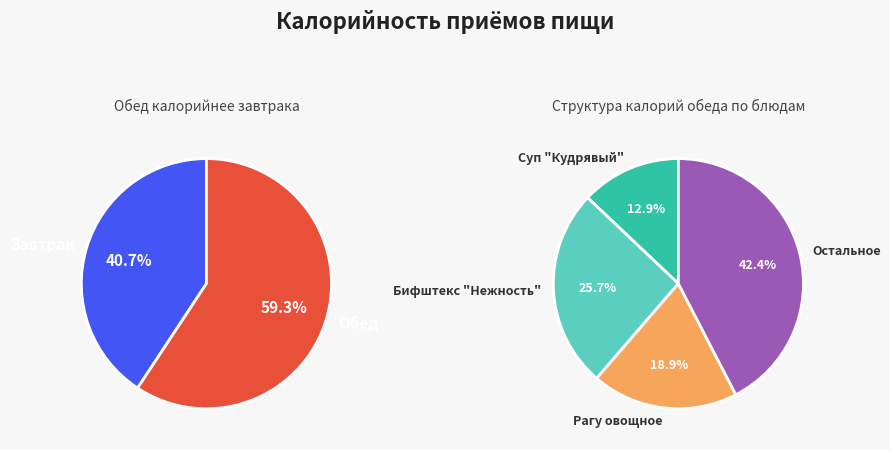

To the nearest percent, what is the combined percentage of Обед and Завтрак?

100%